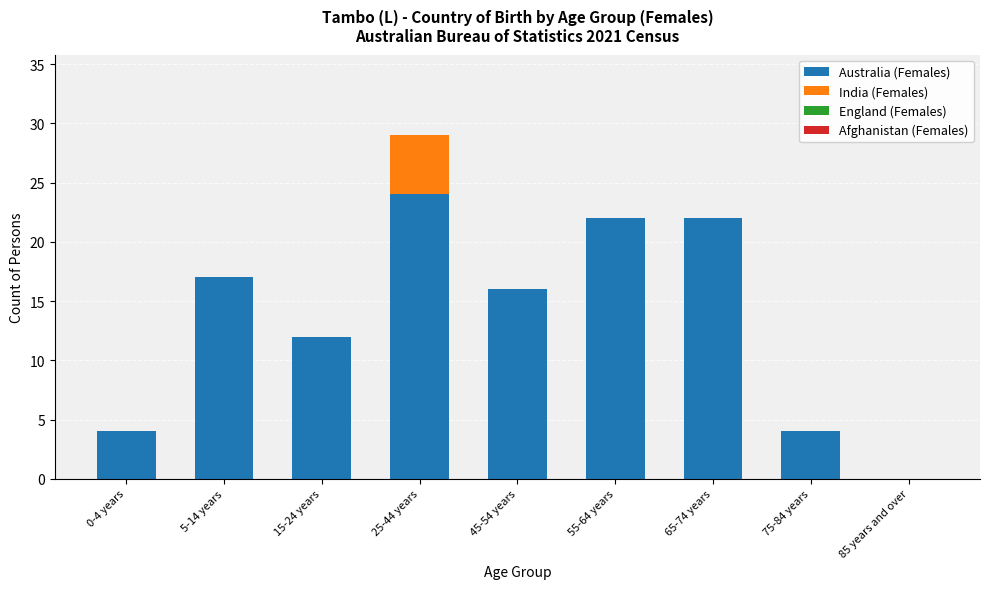

The Australia (Females) series shows 4 at 75-84 years. True or false?

True